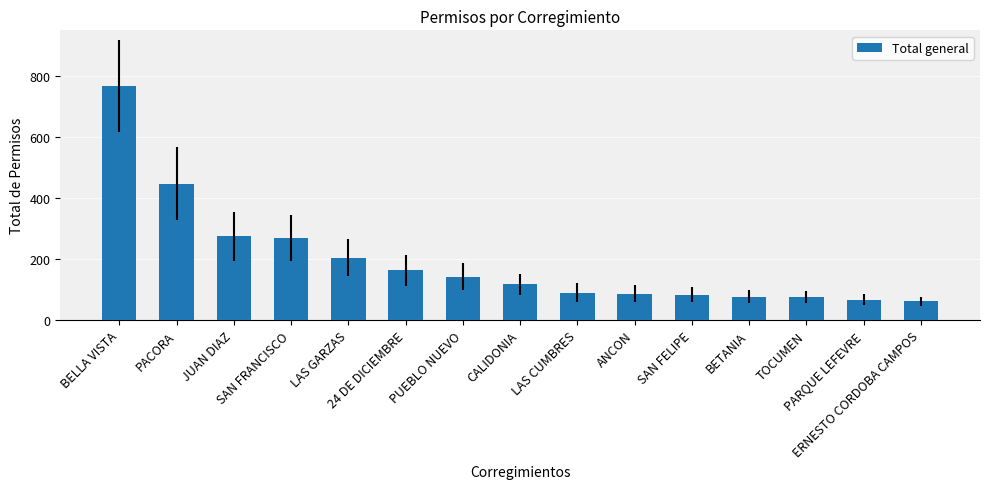

What is the difference between the maximum and minimum values?

707